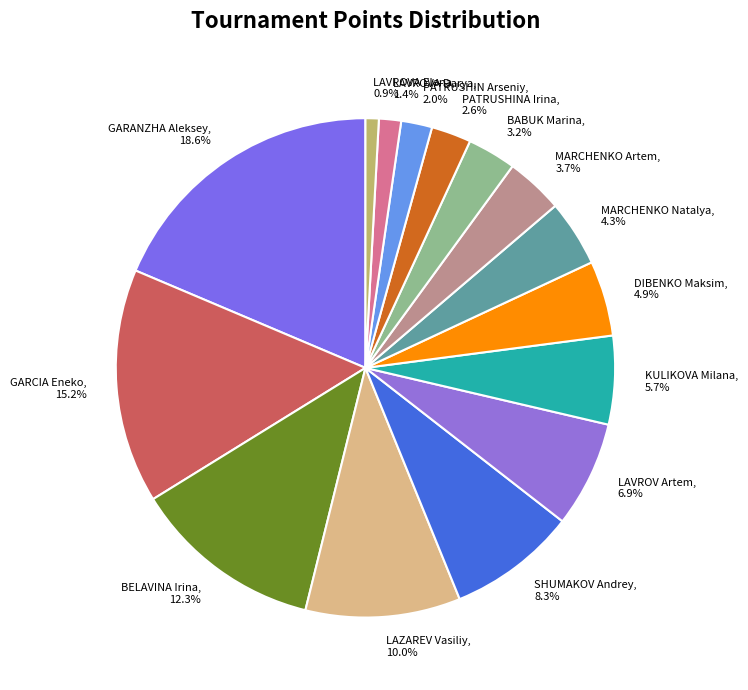

To the nearest percent, what portion does GARANZHA Aleksey represent?

19%